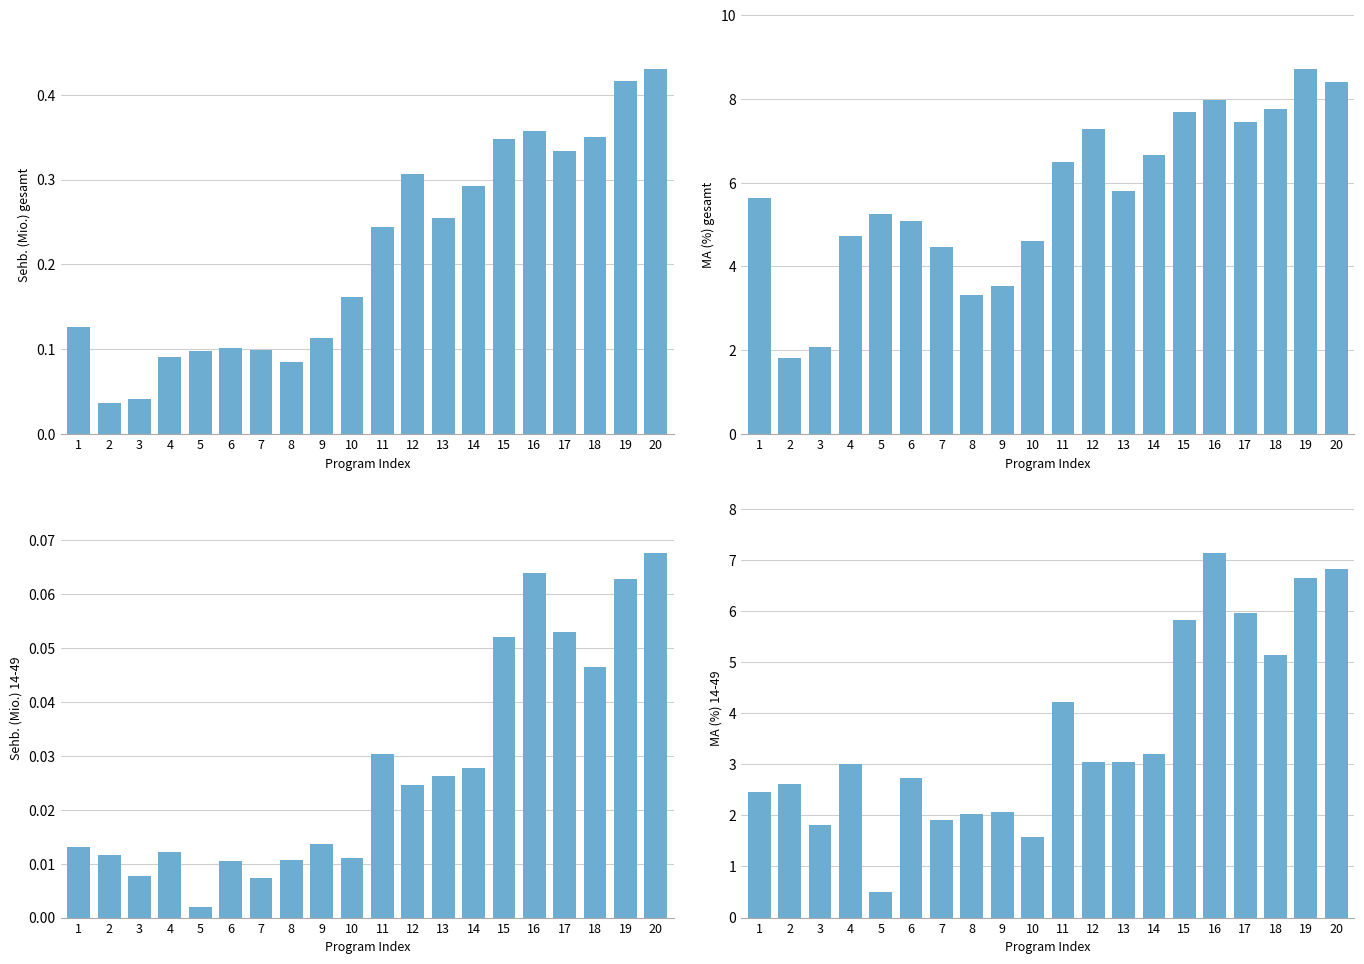

Which category has the highest value across all series?

19